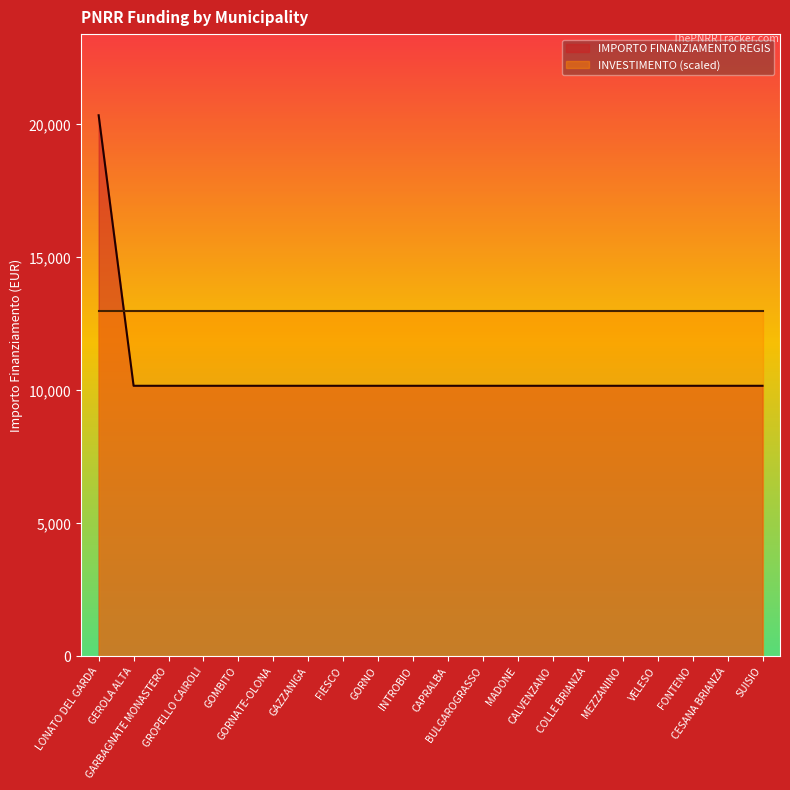

At which category does the chart reach its peak across all series?

LONATO DEL GARDA